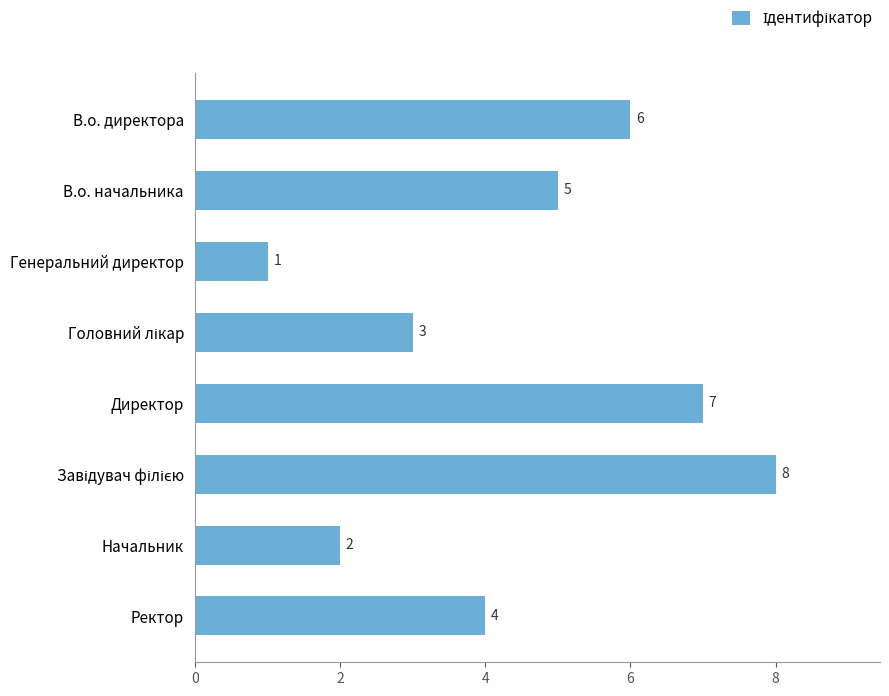

How many data points are less than 5?

4